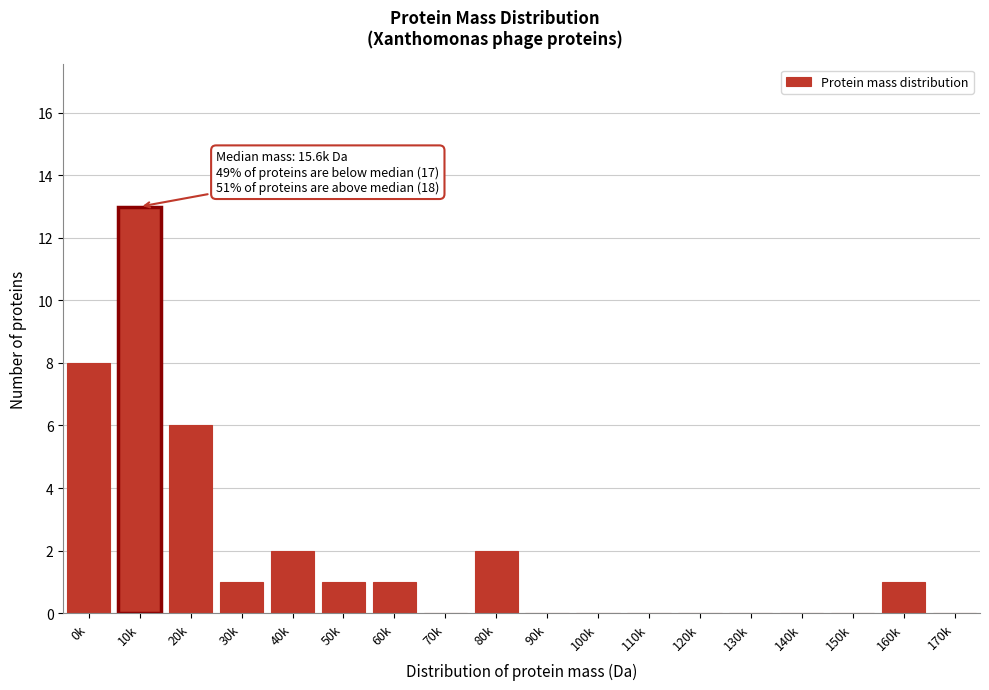

Reading left to right, transcribe all the data shown in this chart.

0k=8	10k=13	20k=6	30k=1	40k=2	50k=1	60k=1	70k=0	80k=2	90k=0	100k=0	110k=0	120k=0	130k=0	140k=0	150k=0	160k=1	170k=0